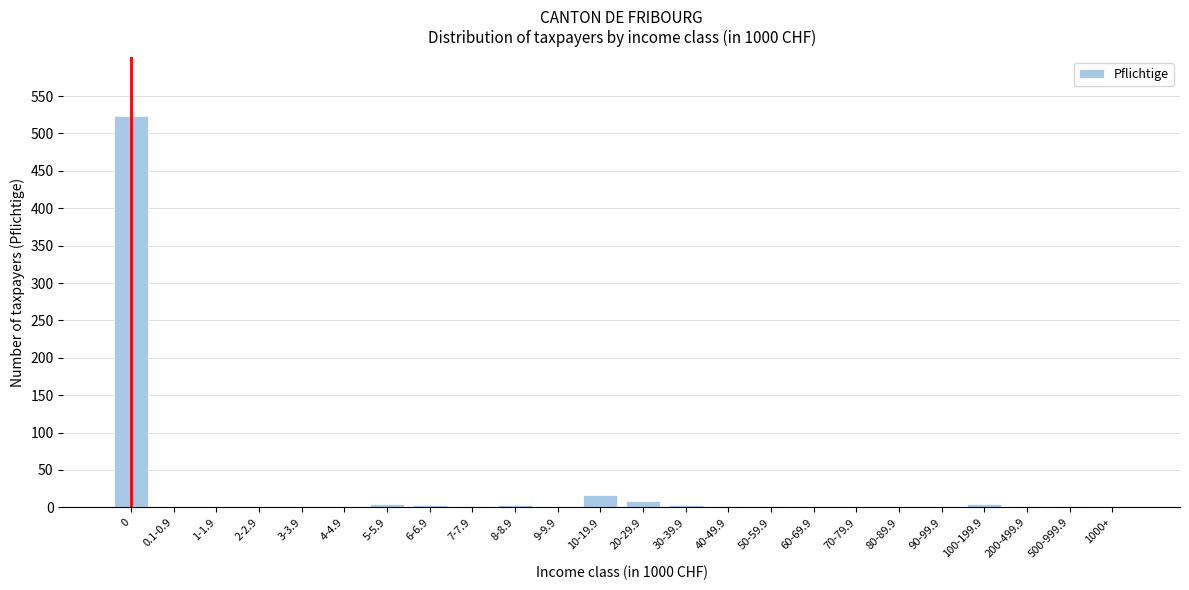

Is it true that the value at 9-9.9 is 0?

True